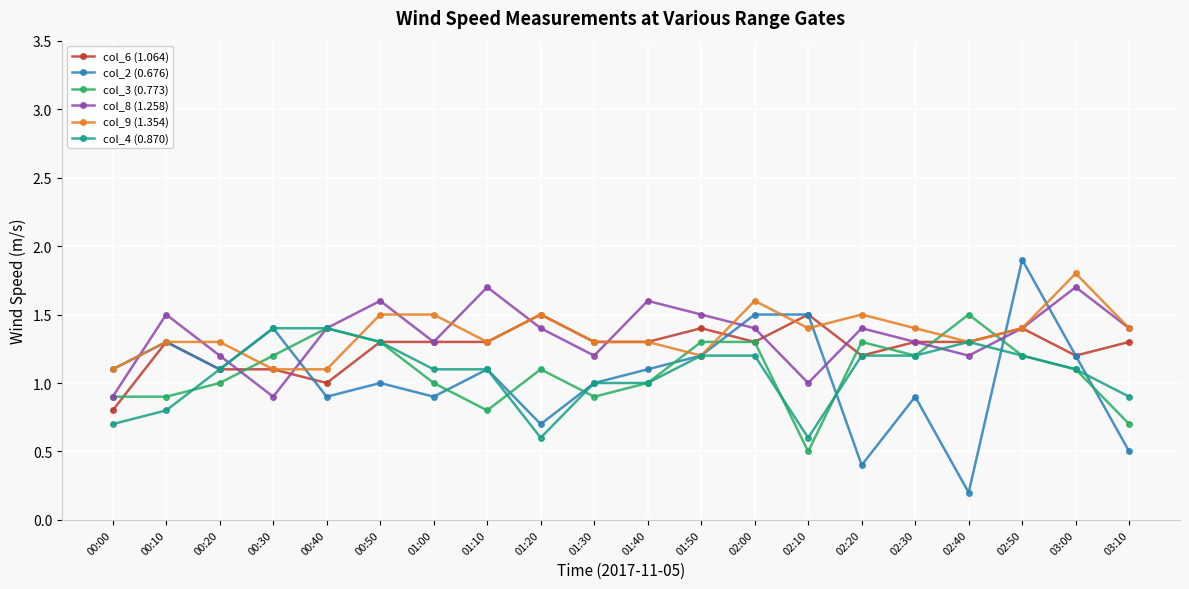

At which category does col_2 (0.676) reach its first local peak?

00:10